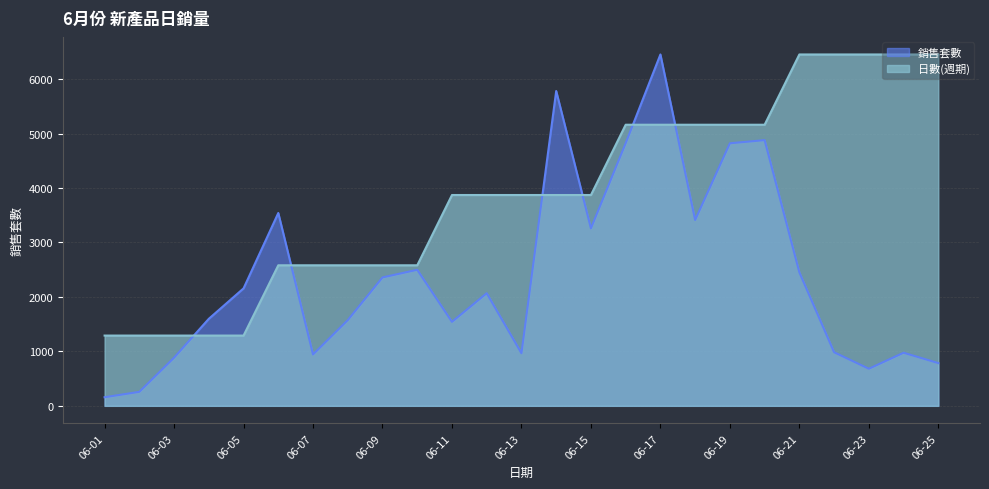

Which series ends up on top after the final intersection of 日數(週期) and 銷售套數?

日數(週期)